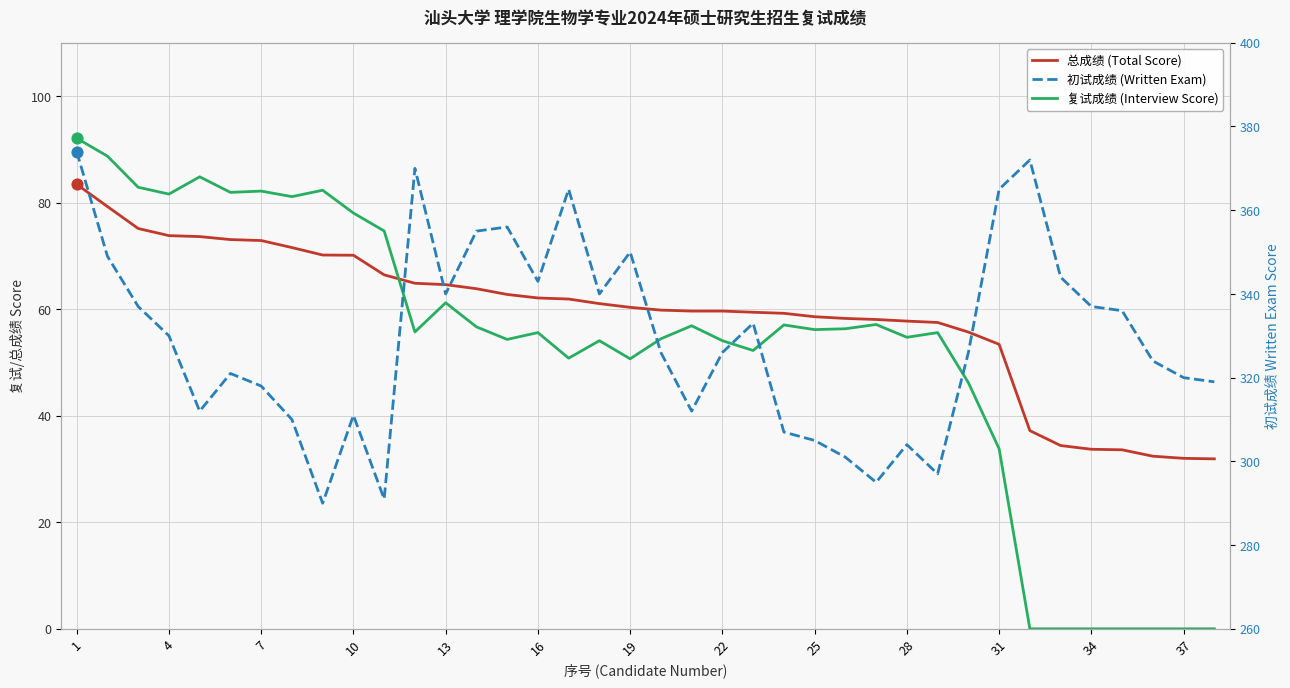

At how many categories does at least one series exceed 214?

38